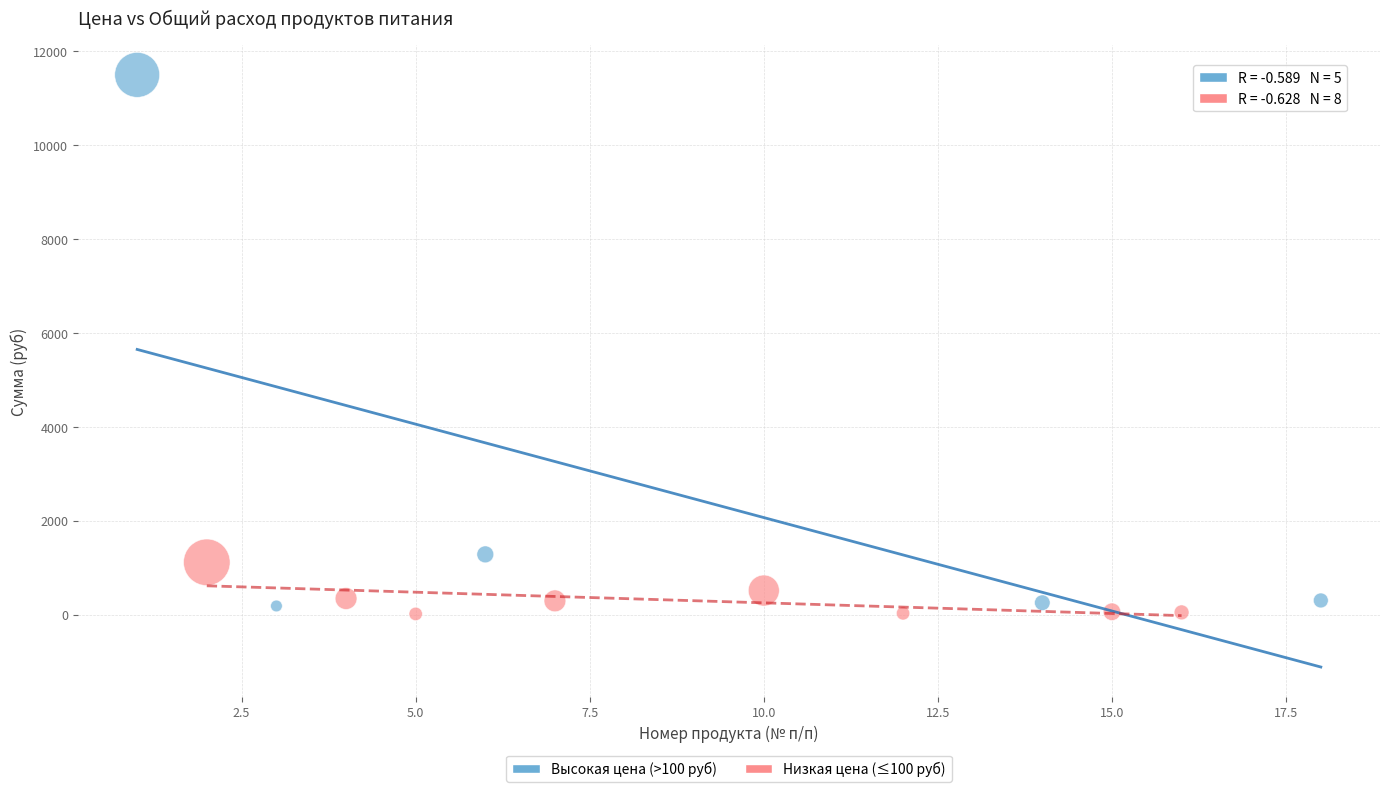

Which series contains the highest Y value?

Высокая цена (>100 руб)